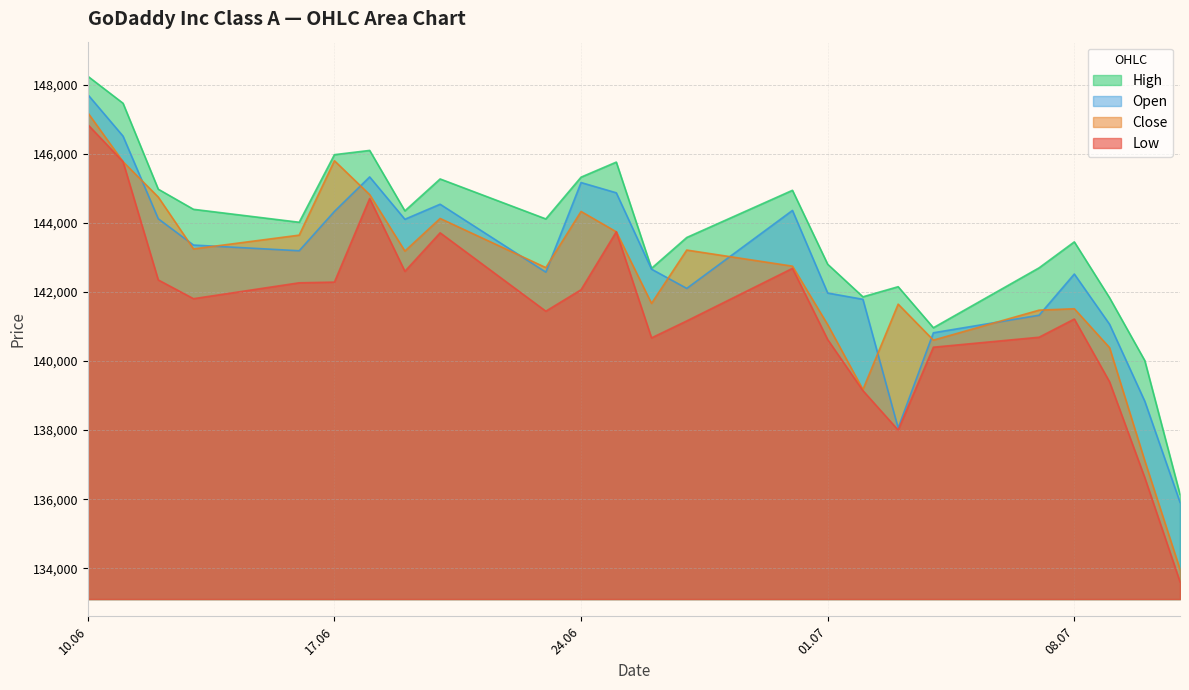

True or false: High and Open cross at least once.

False